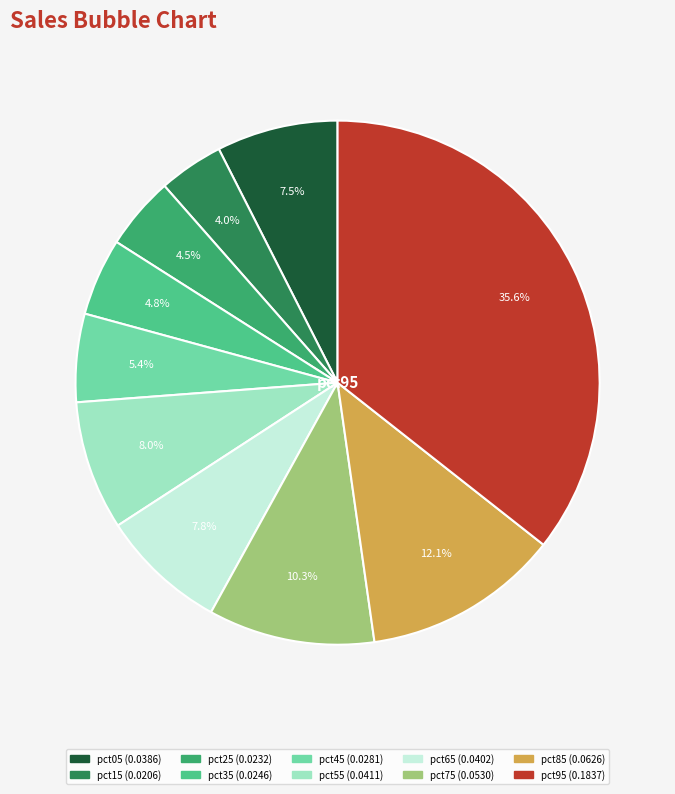

Is there any slice that represents more than half of the pie?

No